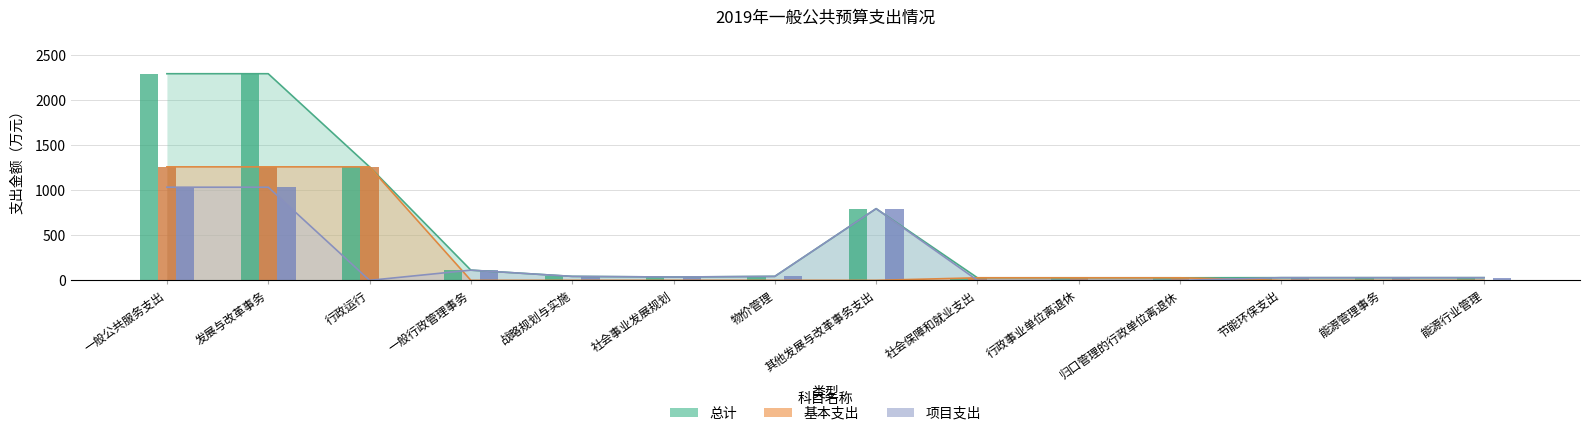

Between 社会保障和就业支出 and 归口管理的行政单位离退休, which is larger?

社会保障和就业支出